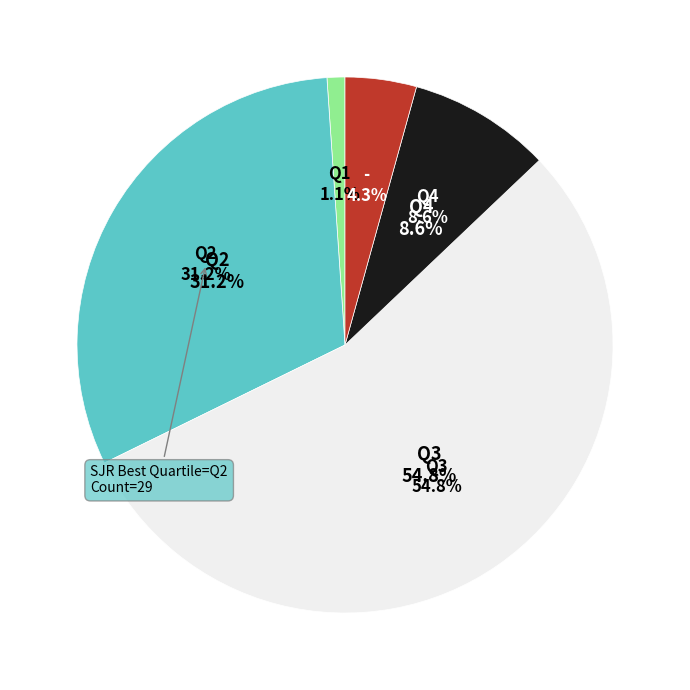

To the nearest percent, what percentage of the pie is Q1?

1%